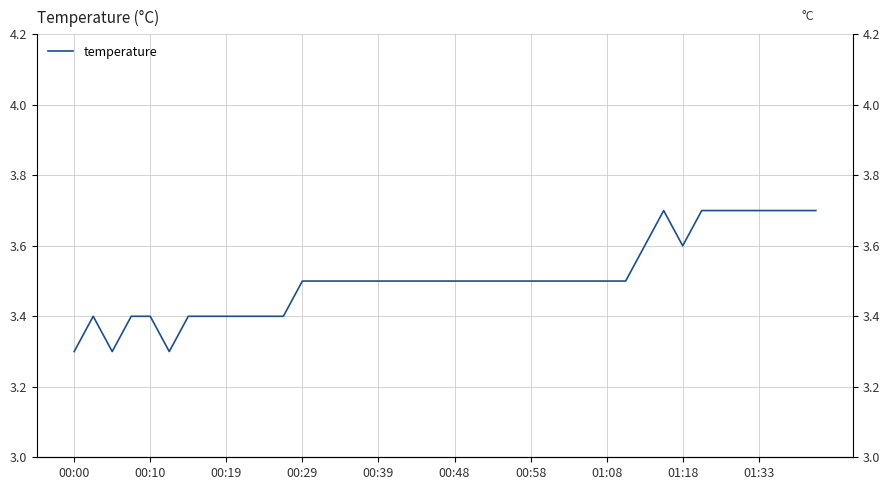

How many interior local valleys (lower than both neighbors) does the data have?

3